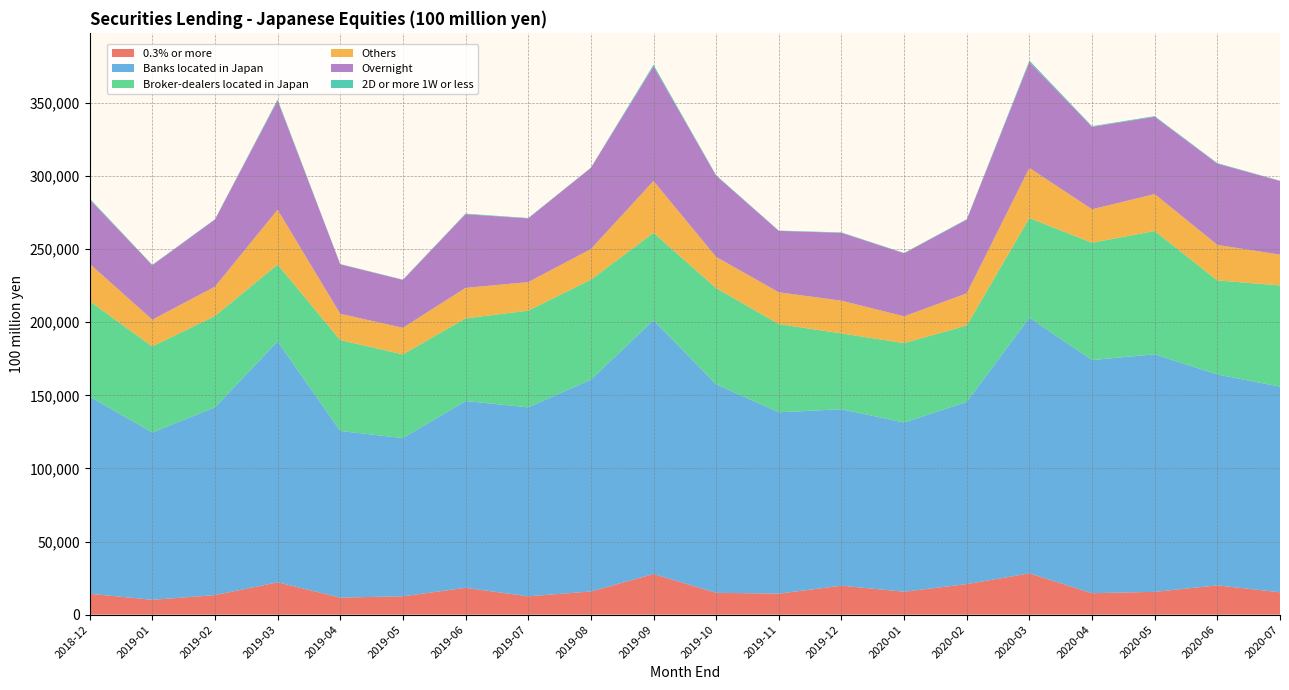

Reading right to left, extract all data points from this chart.

0.3% or more: 2020-07=15307	2020-06=20052	2020-05=15620	2020-04=14670	2020-03=28253	2020-02=20909	2020-01=15704	2019-12=19821	2019-11=14377	2019-10=14946	2019-09=27795	2019-08=15868	2019-07=12549	2019-06=18360	2019-05=12559	2019-04=11689	2019-03=22129	2019-02=13372	2019-01=10169	2018-12=14321
Banks located in Japan: 2020-07=140688	2020-06=144248	2020-05=162482	2020-04=159497	2020-03=174888	2020-02=124671	2020-01=115748	2019-12=120684	2019-11=124076	2019-10=142648	2019-09=173599	2019-08=144874	2019-07=129256	2019-06=127798	2019-05=108213	2019-04=113978	2019-03=164763	2019-02=128471	2019-01=114453	2018-12=134844
Broker-dealers located in Japan: 2020-07=69244	2020-06=64336	2020-05=84369	2020-04=80262	2020-03=68196	2020-02=52249	2020-01=54317	2019-12=51906	2019-11=60317	2019-10=65817	2019-09=59820	2019-08=68401	2019-07=66168	2019-06=56505	2019-05=57288	2019-04=62179	2019-03=52654	2019-02=62450	2019-01=58878	2018-12=65319
Others: 2020-07=21034	2020-06=24326	2020-05=25250	2020-04=22889	2020-03=34274	2020-02=22003	2020-01=18316	2019-12=22373	2019-11=21750	2019-10=21314	2019-09=35444	2019-08=20935	2019-07=19519	2019-06=20880	2019-05=18194	2019-04=17953	2019-03=37467	2019-02=20119	2019-01=18297	2018-12=25565
Overnight: 2020-07=50410	2020-06=55586	2020-05=52863	2020-04=56346	2020-03=72418	2020-02=50419	2020-01=43115	2019-12=46405	2019-11=42009	2019-10=55517	2019-09=78335	2019-08=55538	2019-07=43569	2019-06=50413	2019-05=32731	2019-04=33846	2019-03=74642	2019-02=45902	2019-01=37278	2018-12=43960
2D or more 1W or less: 2020-07=176	2020-06=346	2020-05=452	2020-04=483	2020-03=1021	2020-02=269	2020-01=229	2019-12=295	2019-11=195	2019-10=377	2019-09=1137	2019-08=159	2019-07=272	2019-06=370	2019-05=216	2019-04=207	2019-03=803	2019-02=170	2019-01=233	2018-12=696